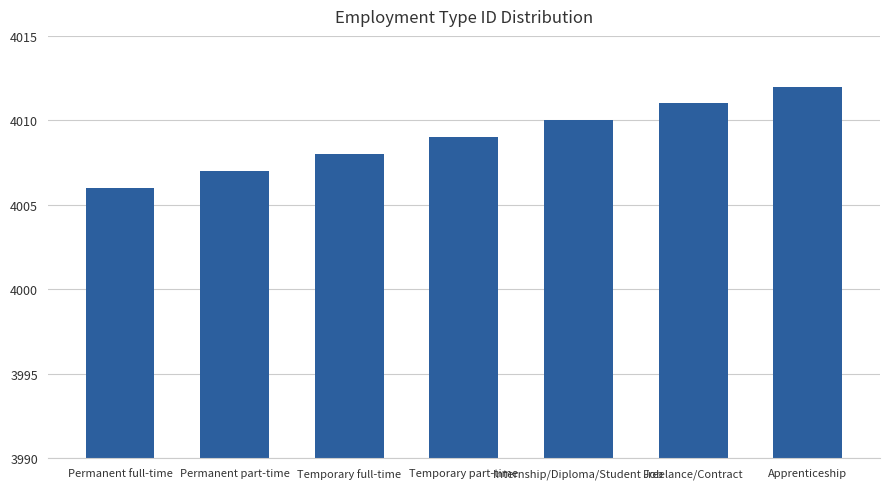

At which category does the chart reach its minimum across all series?

Permanent full-time